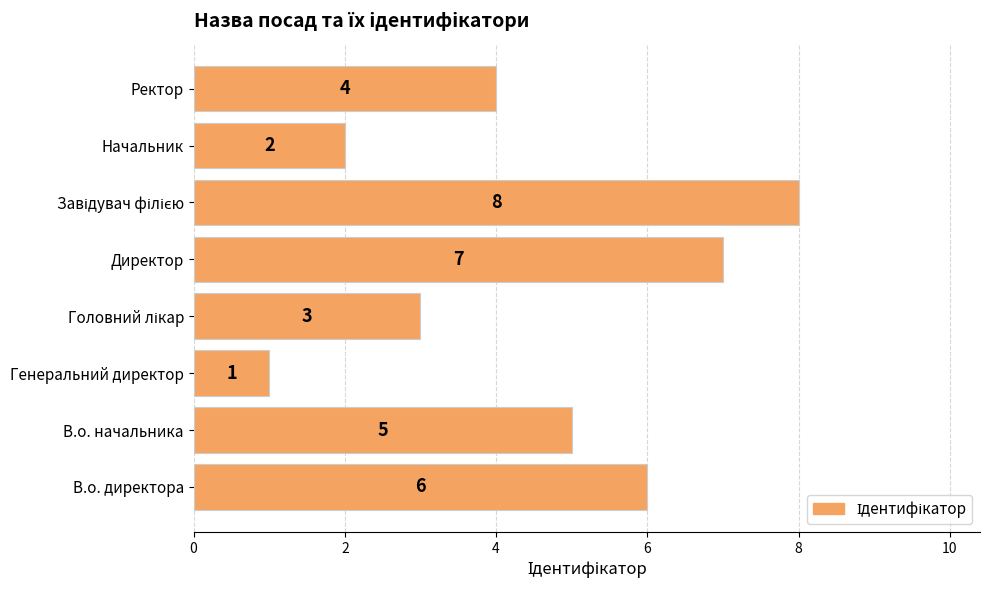

How many bars are there in total?

8